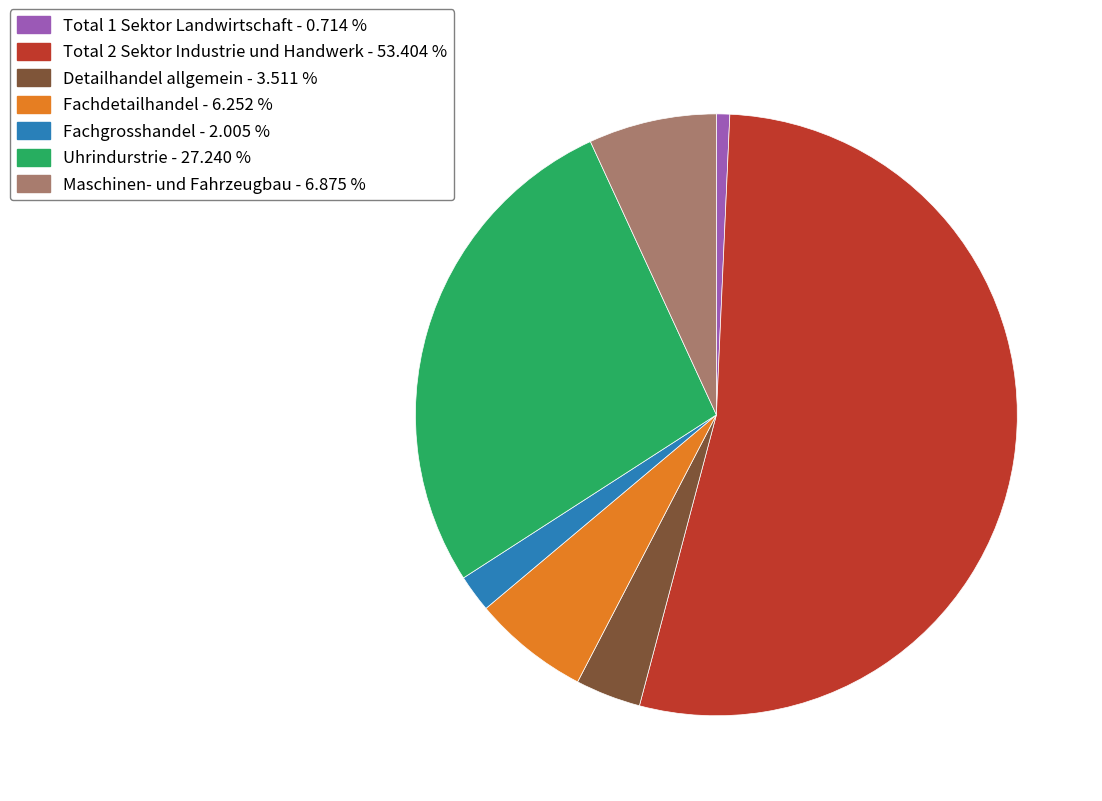

True or false: Total 2 Sektor Industrie und Handwerk accounts for 39% of the total.

False